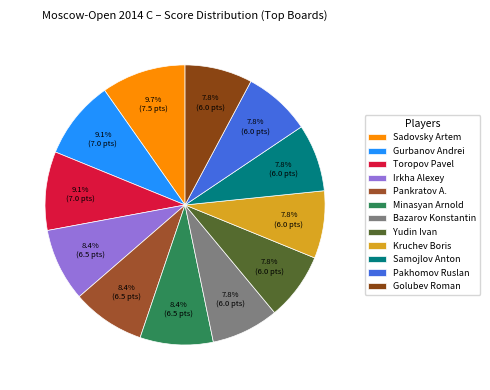

Rank the categories by value from highest to lowest.

Sadovsky Artem, Gurbanov Andrei, Toropov Pavel, Irkha Alexey, Pankratov A., Minasyan Arnold, Bazarov Konstantin, Yudin Ivan, Kruchev Boris, Samojlov Anton, Pakhomov Ruslan, Golubev Roman